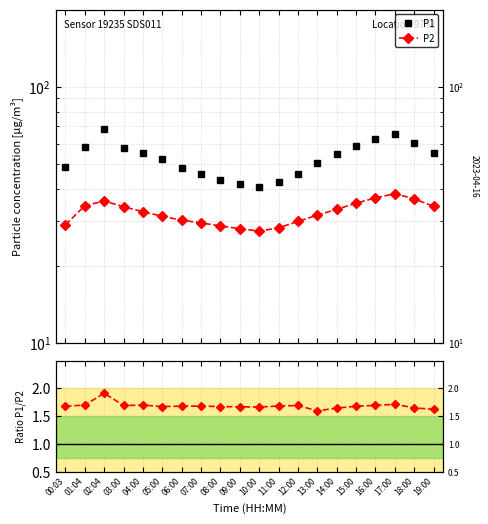

At which label does P1 first exceed 54?

01:04